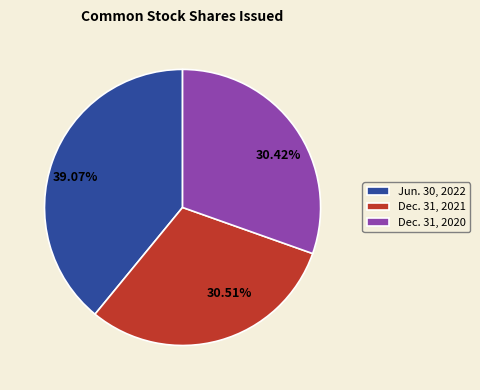

How many slices are in this pie chart?

3